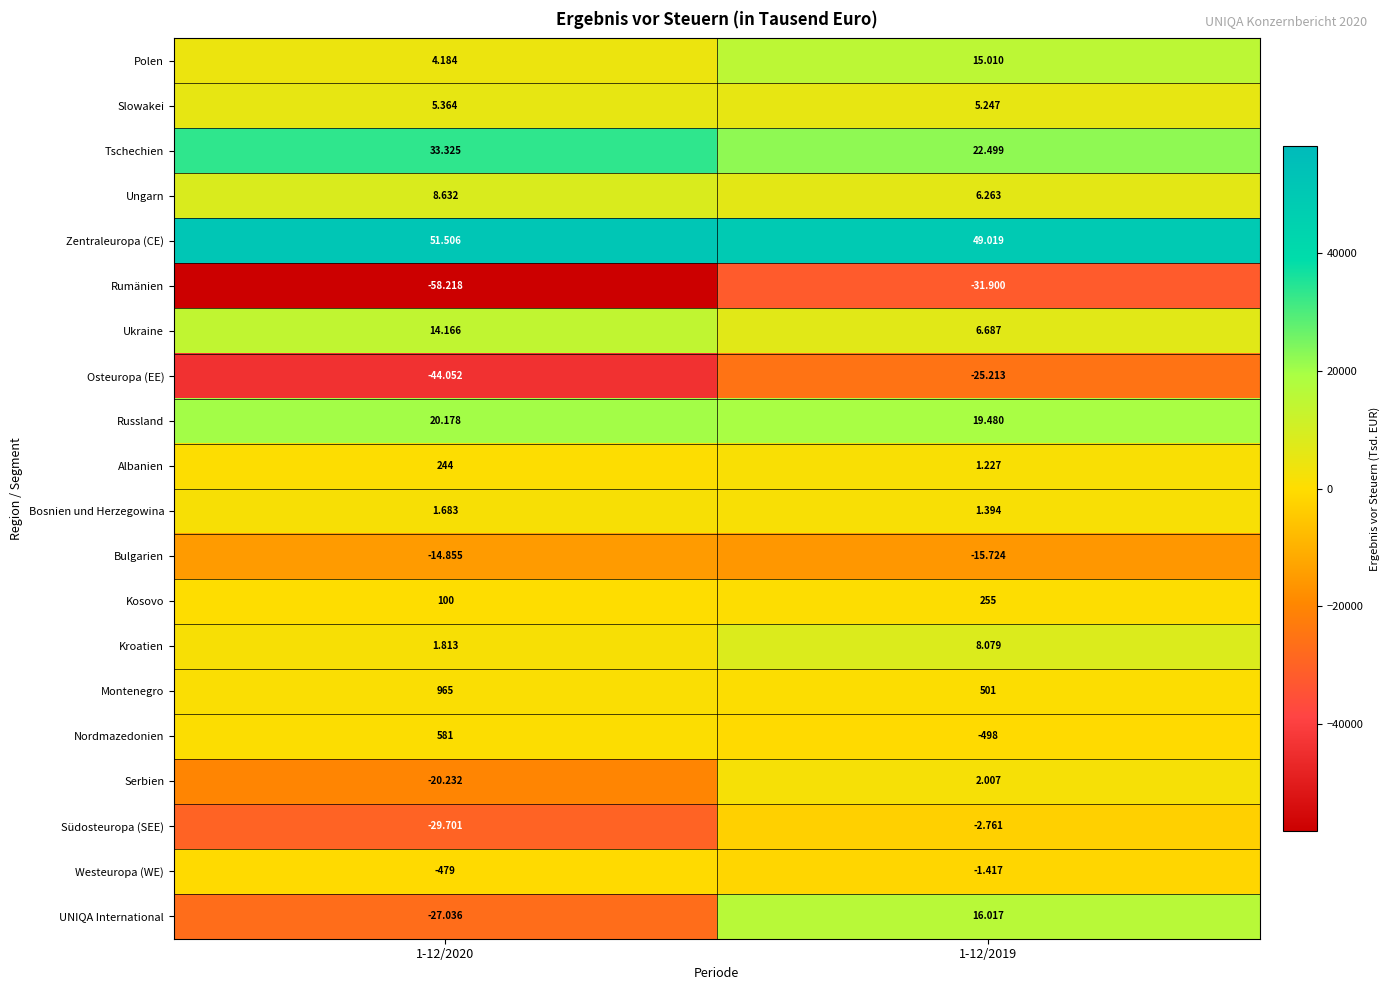

Between 1-12/2020 and 1-12/2019, which series saw the biggest shift?

UNIQA International